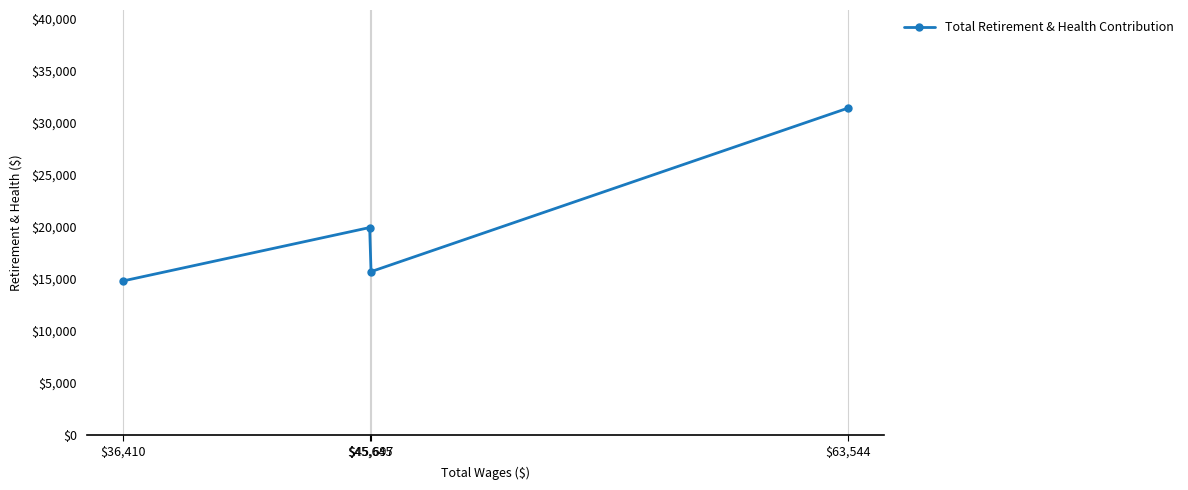

The chart shows a value of 31391 at $63,544. True or false?

True